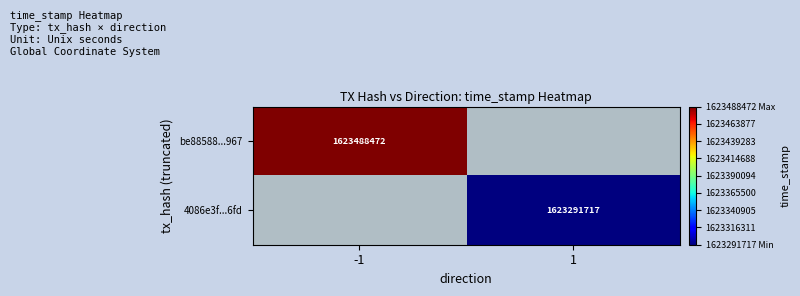

Is the value of 4086e3f...6fd at 1 greater than the value of be88588...967 at -1?

No